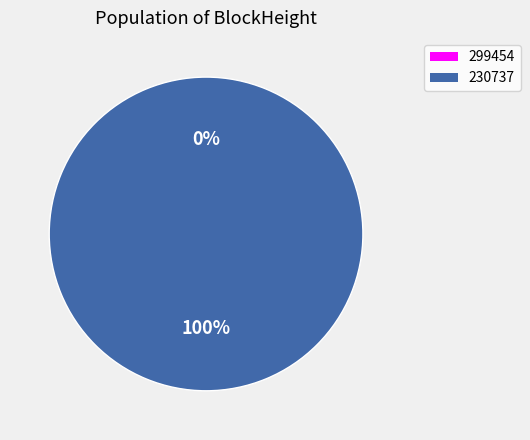

To the nearest percent, what is the average slice percentage?

50%